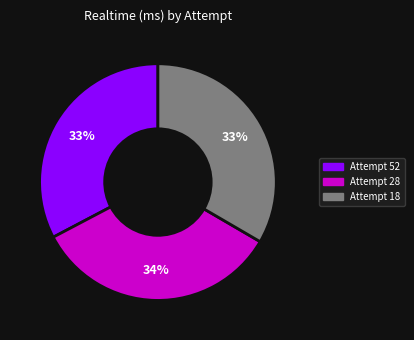

Do Attempt 18 and Attempt 28 together represent more than half of the pie?

Yes